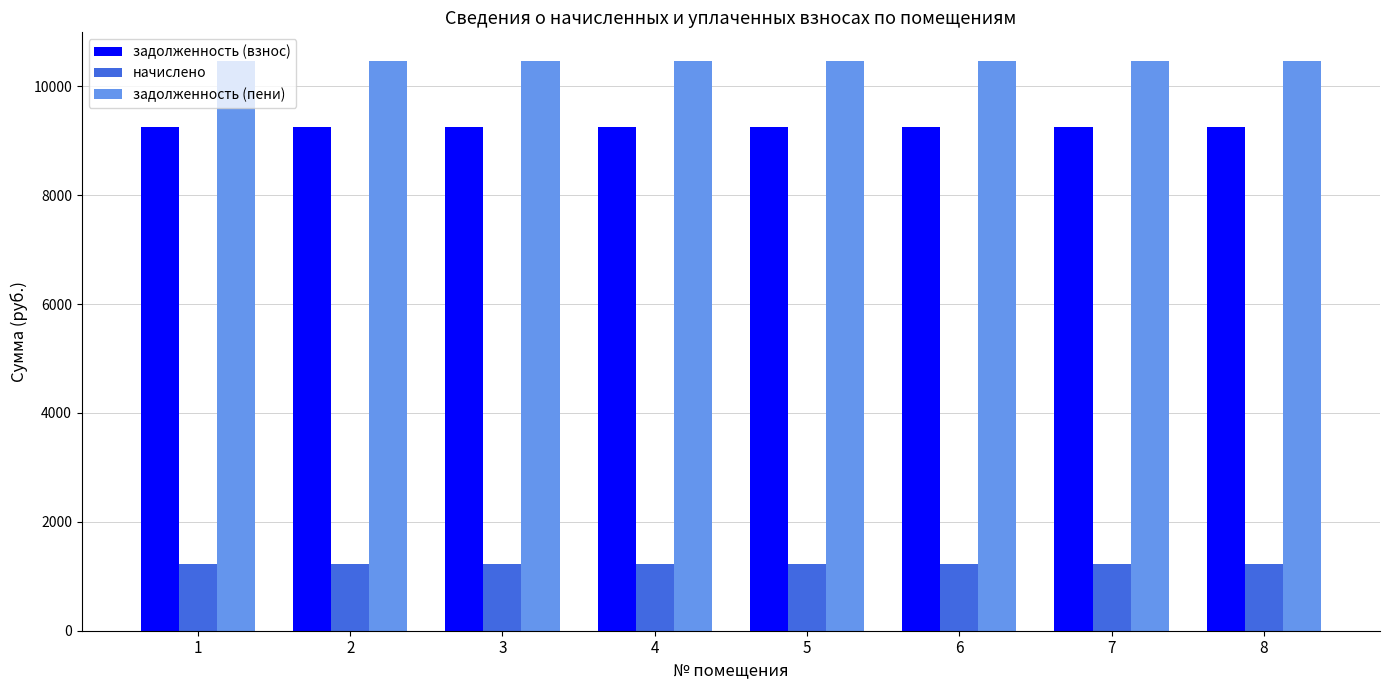

True or false: задолженность (пени) has a value of 10469.5 at 5.

True